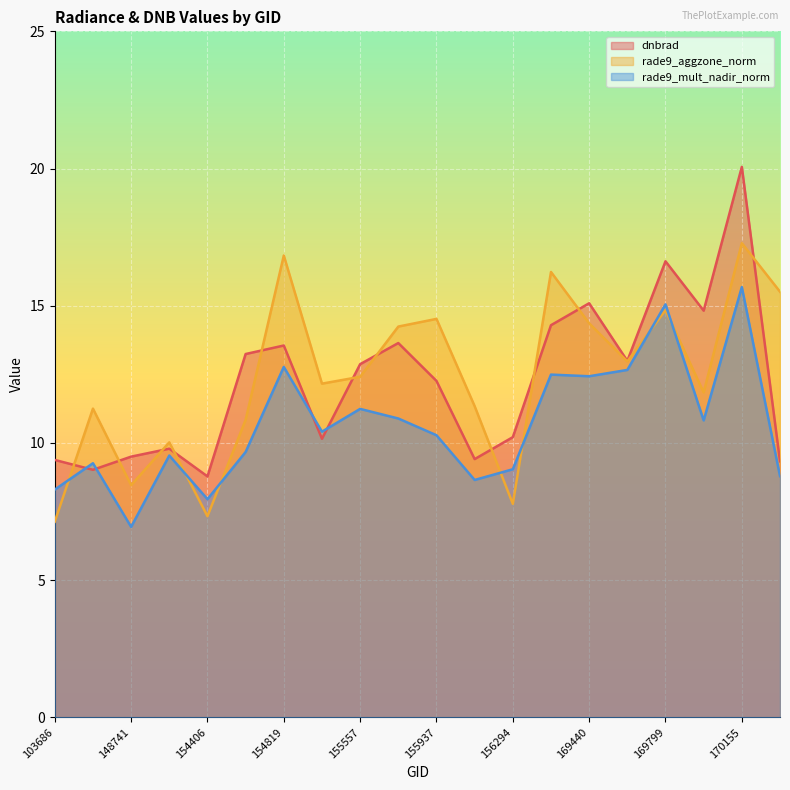

Is it true that rade9_mult_nadir_norm equals 15.7 at 170155?

True